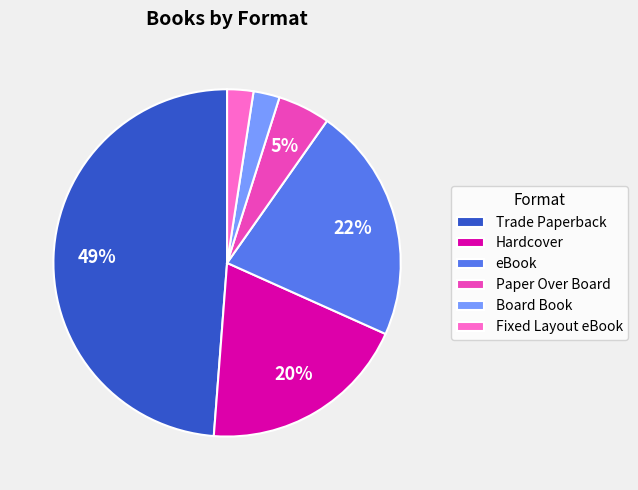

Which has a higher value, Board Book or Hardcover?

Hardcover